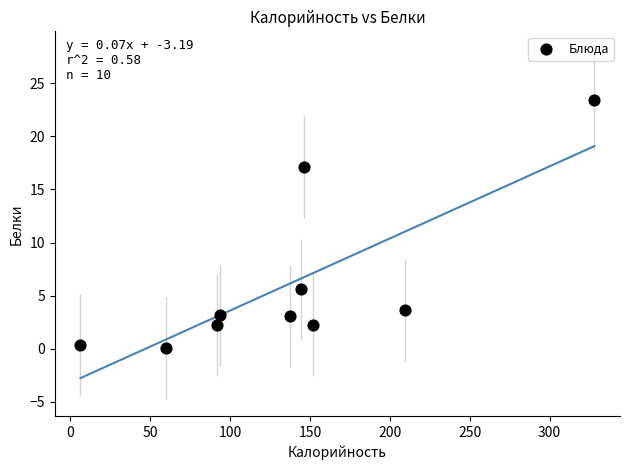

What is the average Y value?

6.1